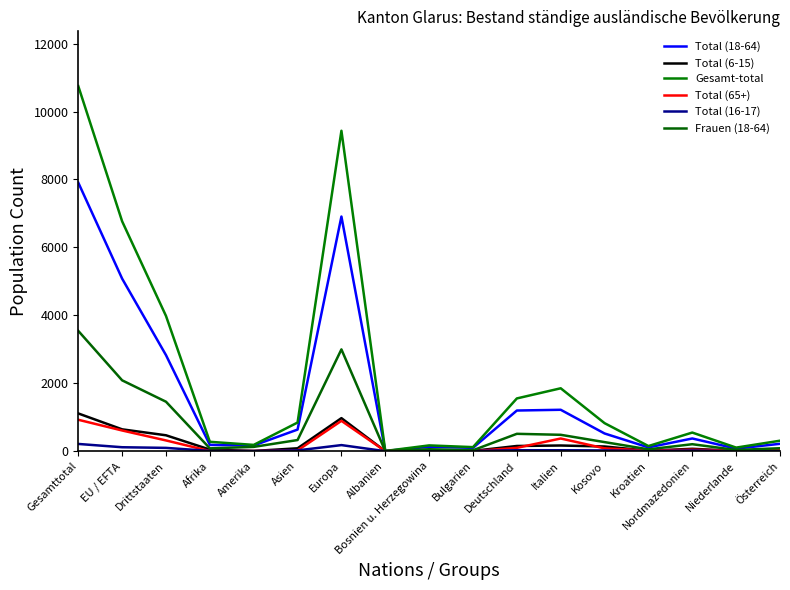

True or false: Total (16-17) and Total (18-64) intersect in this chart.

False